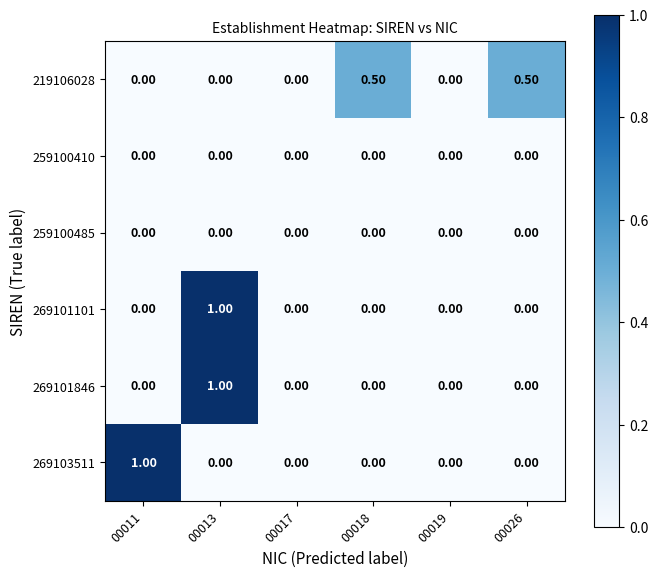

What is the spread (max minus min) of values at 00018?

0.5